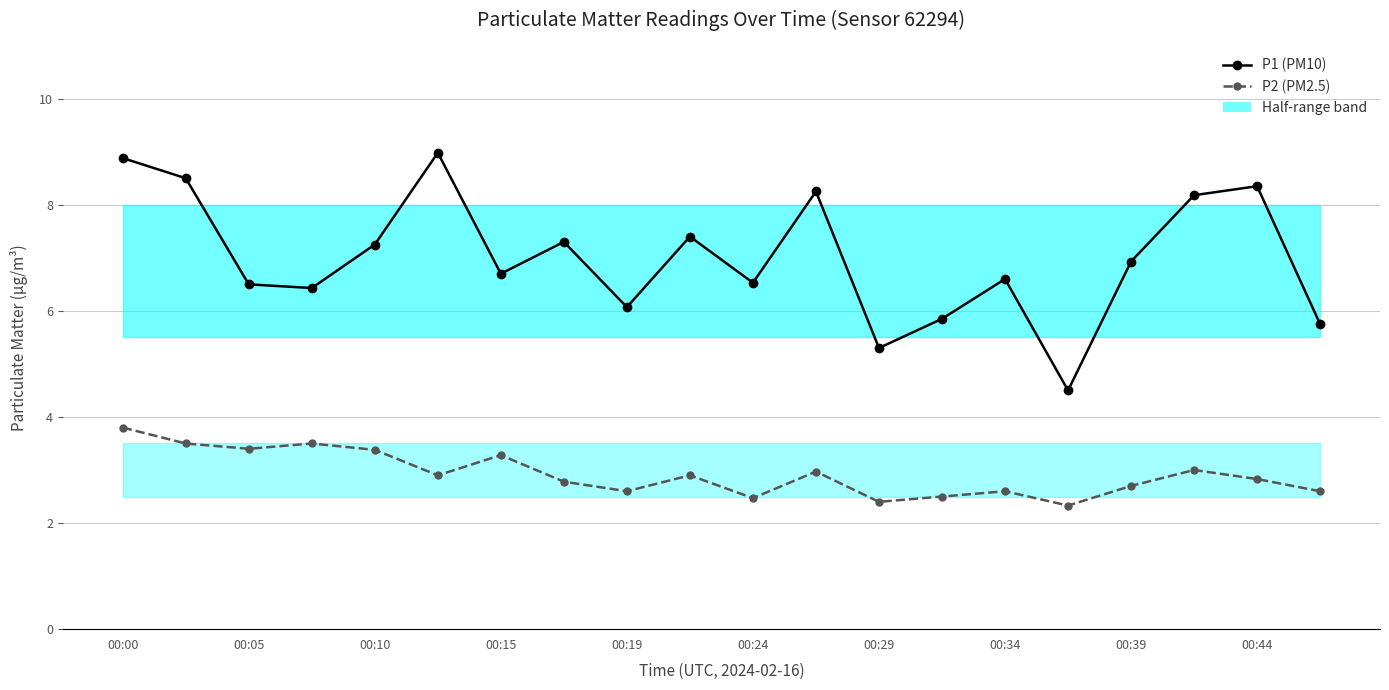

Is the value of P1 (PM10) at 00:15 greater than the value of P2 (PM2.5) at 00:29?

Yes